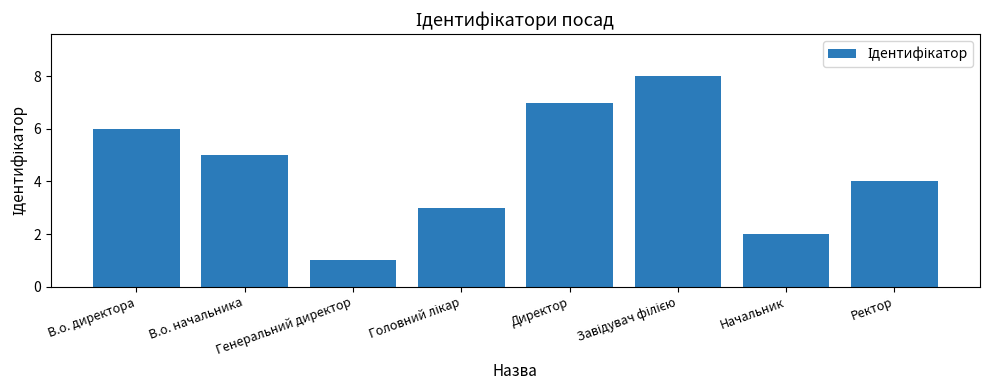

What value does the data have at В.о. начальника?

5